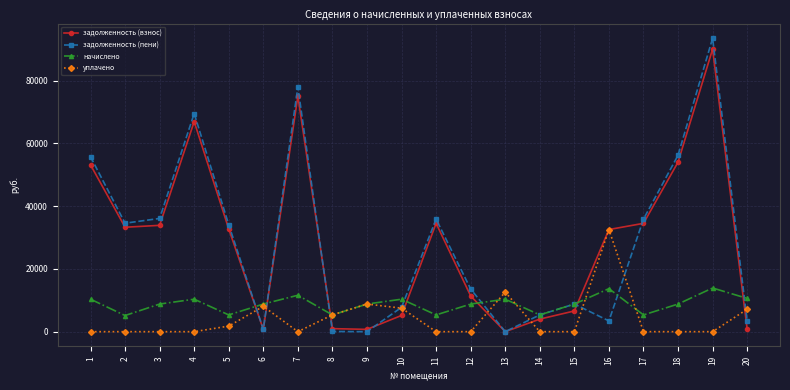

Count the number of data series in this chart.

4